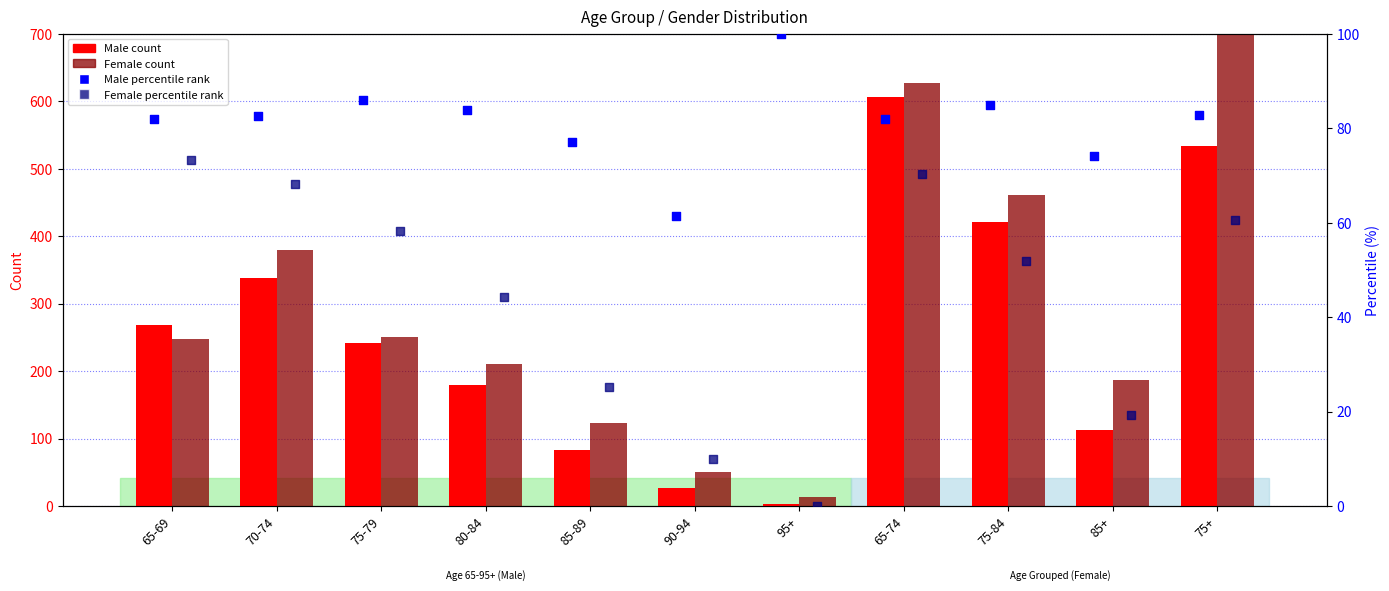

Which series contains the lowest Y value?

Female pct rank